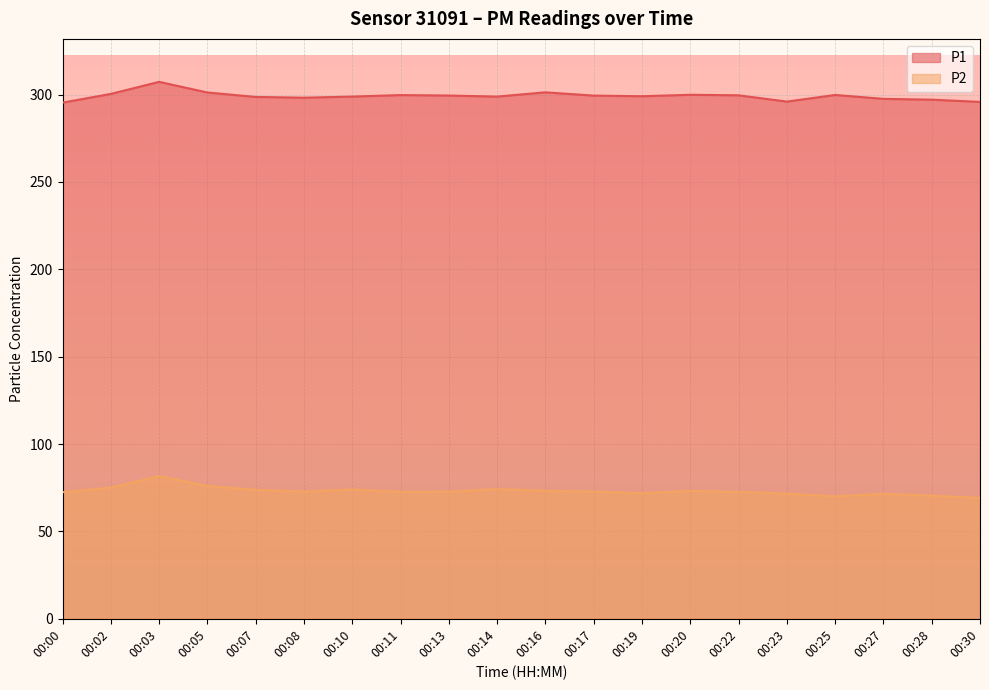

Which category has the highest value in the P2 series?

00:03